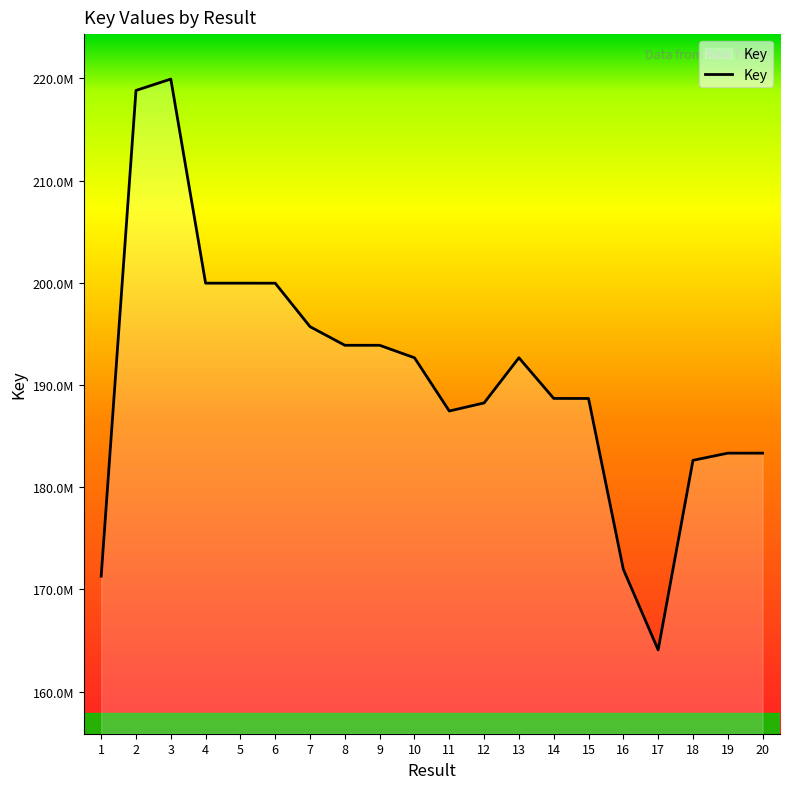

Rank the categories by value from highest to lowest.

3, 2, 4, 5, 6, 7, 8, 9, 10, 13, 14, 15, 12, 11, 19, 20, 18, 16, 1, 17